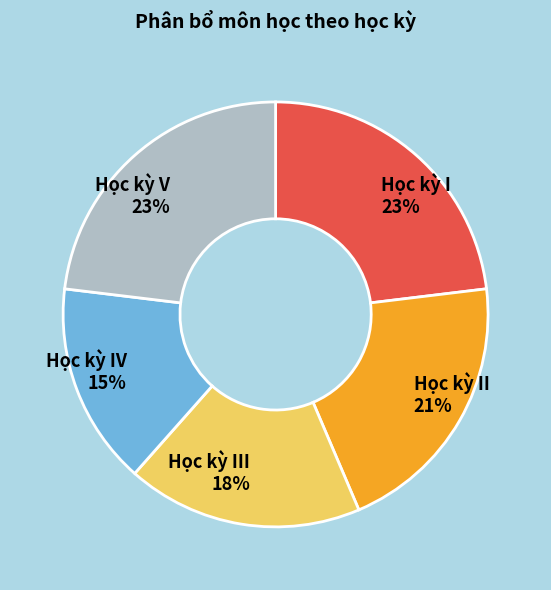

Approximately how many times larger is the value at Học kỳ IV compared to Học kỳ V?

0.7